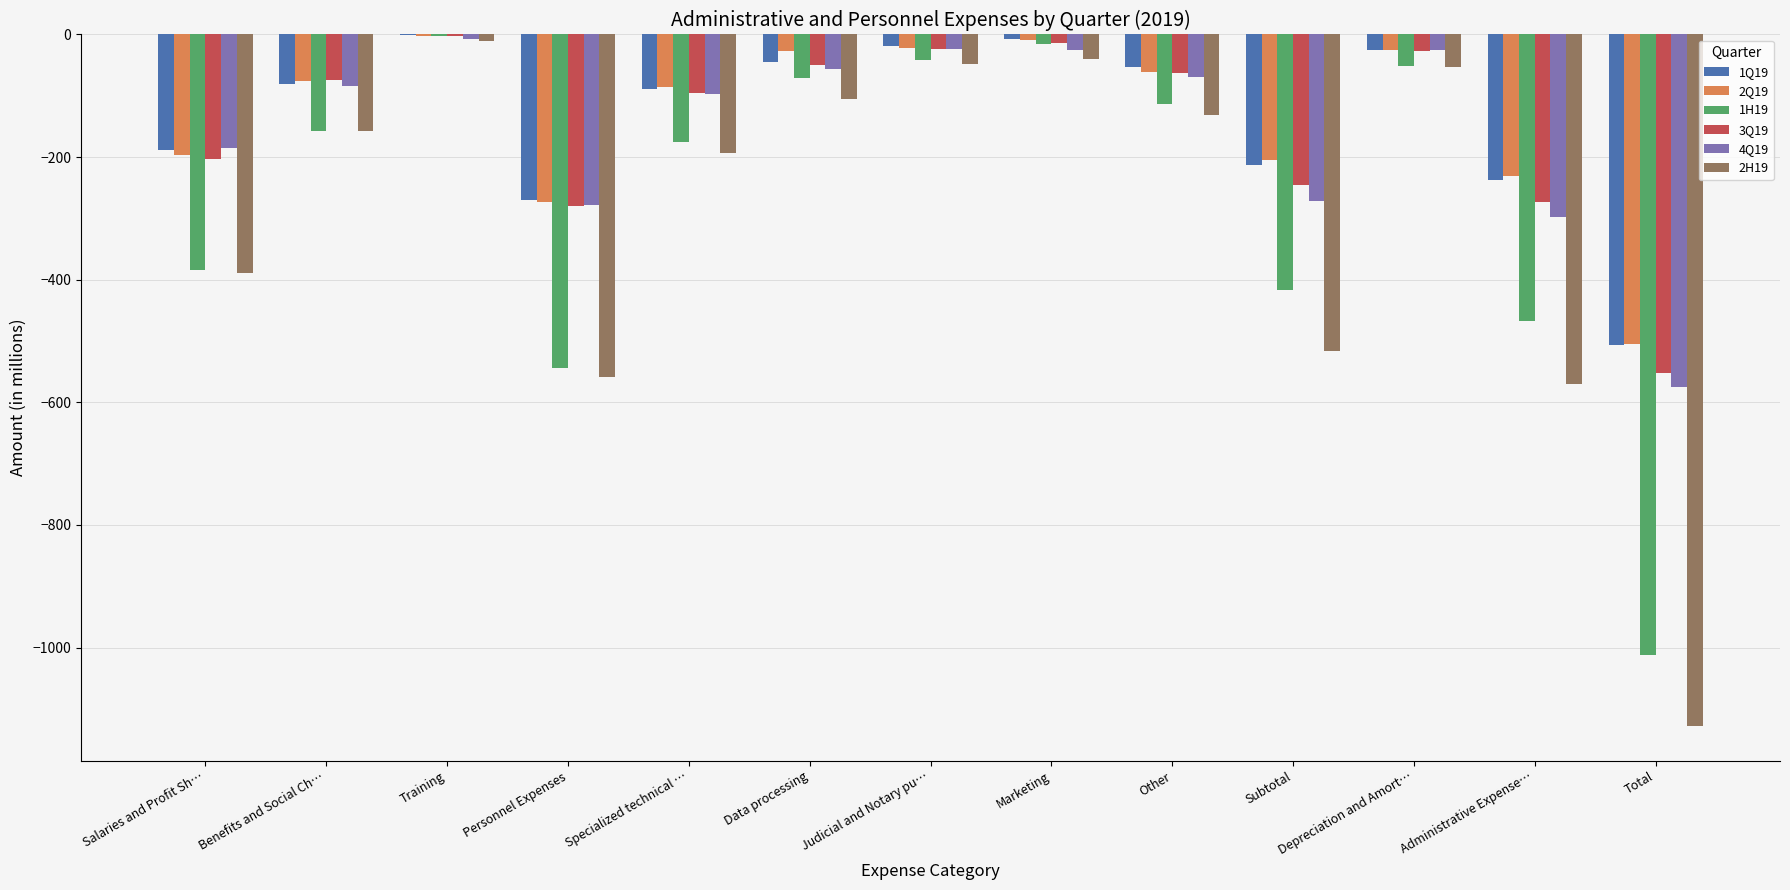

Is the value of 4Q19 at Salaries and Profit Sh… greater than the value of 1Q19 at Administrative Expense…?

Yes